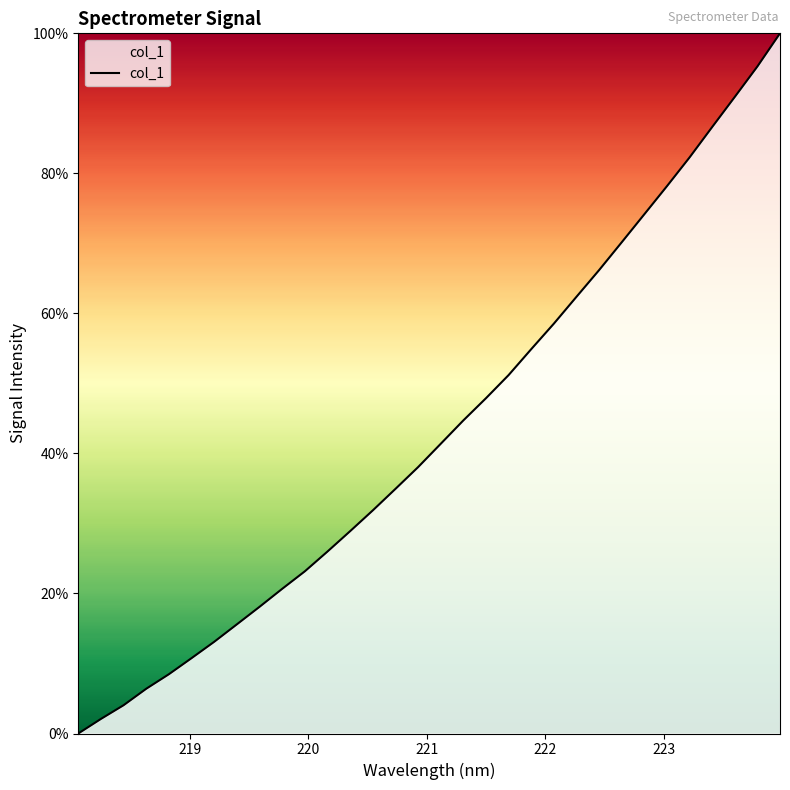

What is the maximum value shown in the chart?

100.0